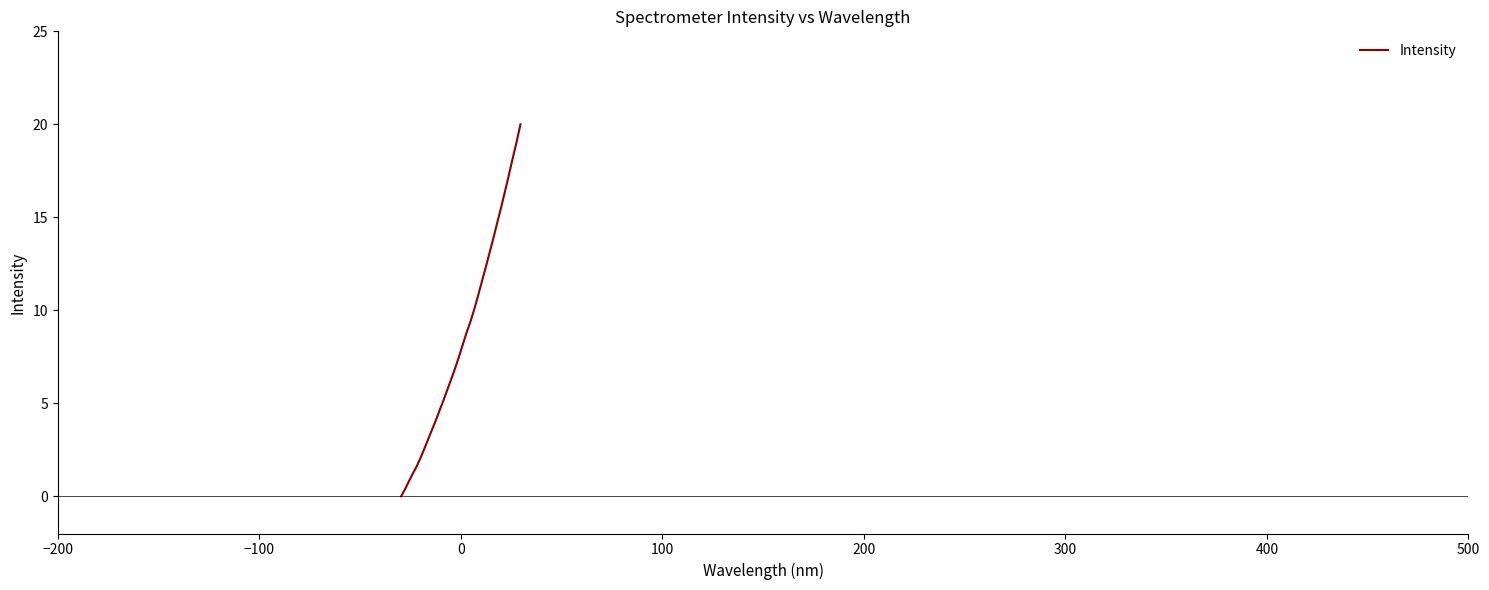

What is the difference between the maximum and minimum values?

20.0